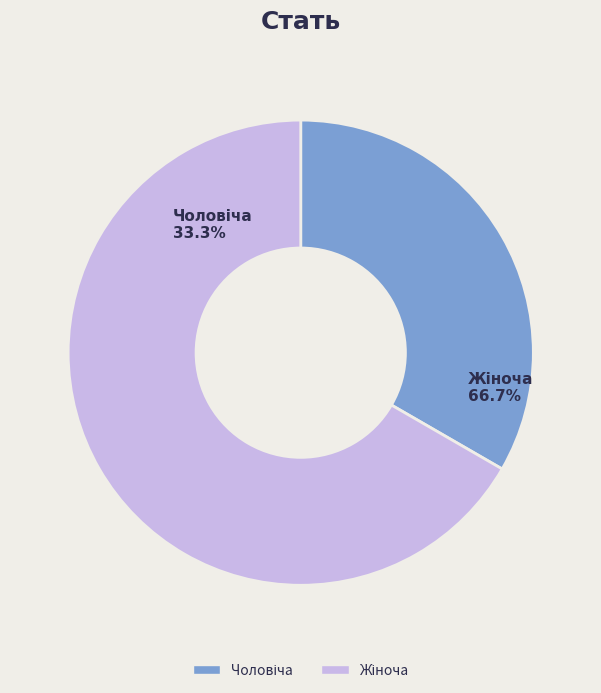

What portion of the pie excludes Жіноча?

33.3%